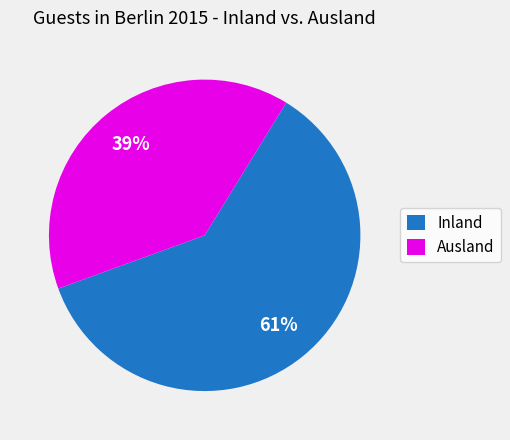

How many segments does this pie chart have?

2